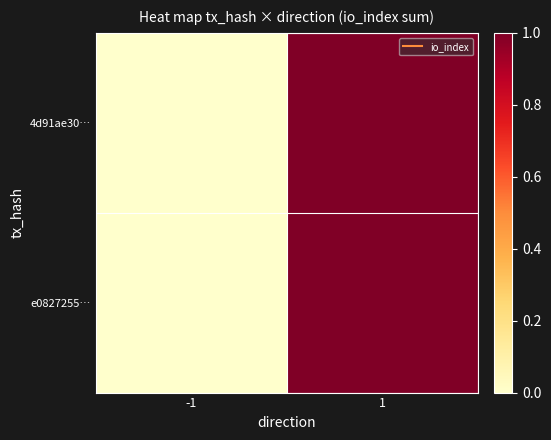

What is the total value across all series at 1?

2